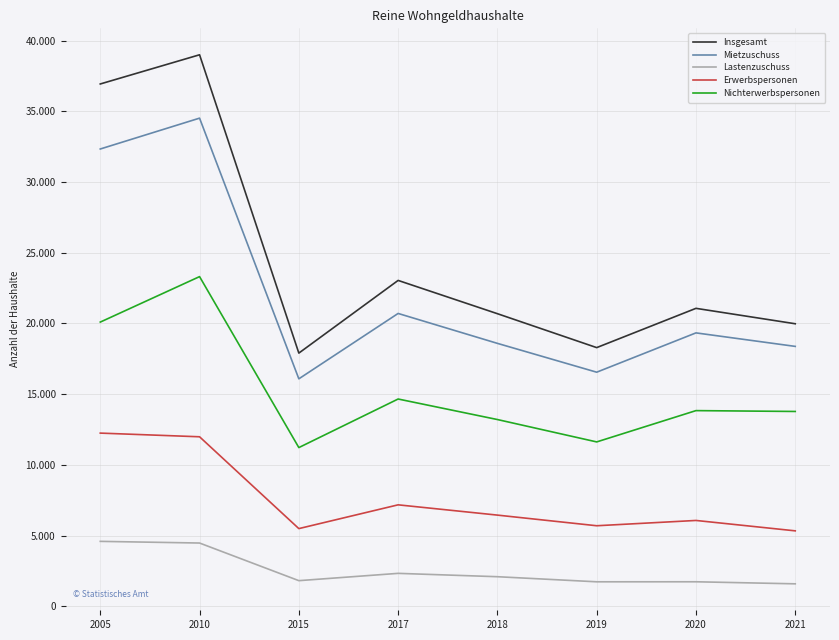

What is the difference between the Insgesamt values at 2010 and 2020?

17925